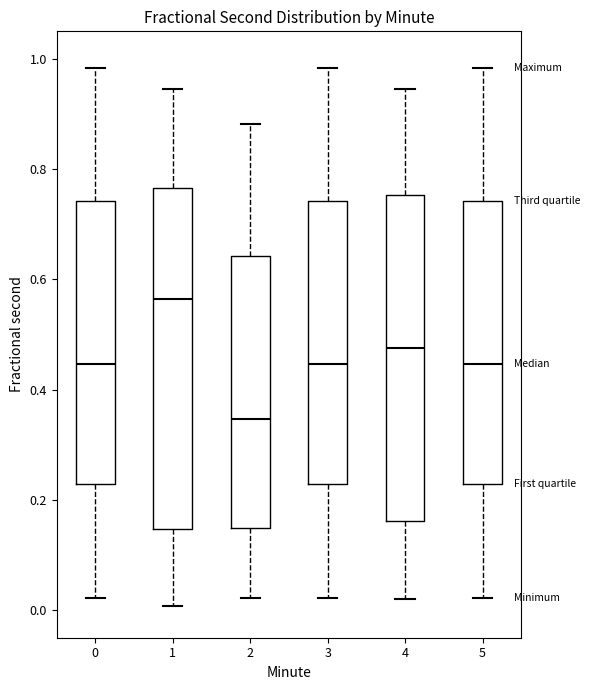

Which box is the tallest, from its lower edge to its upper edge?

1